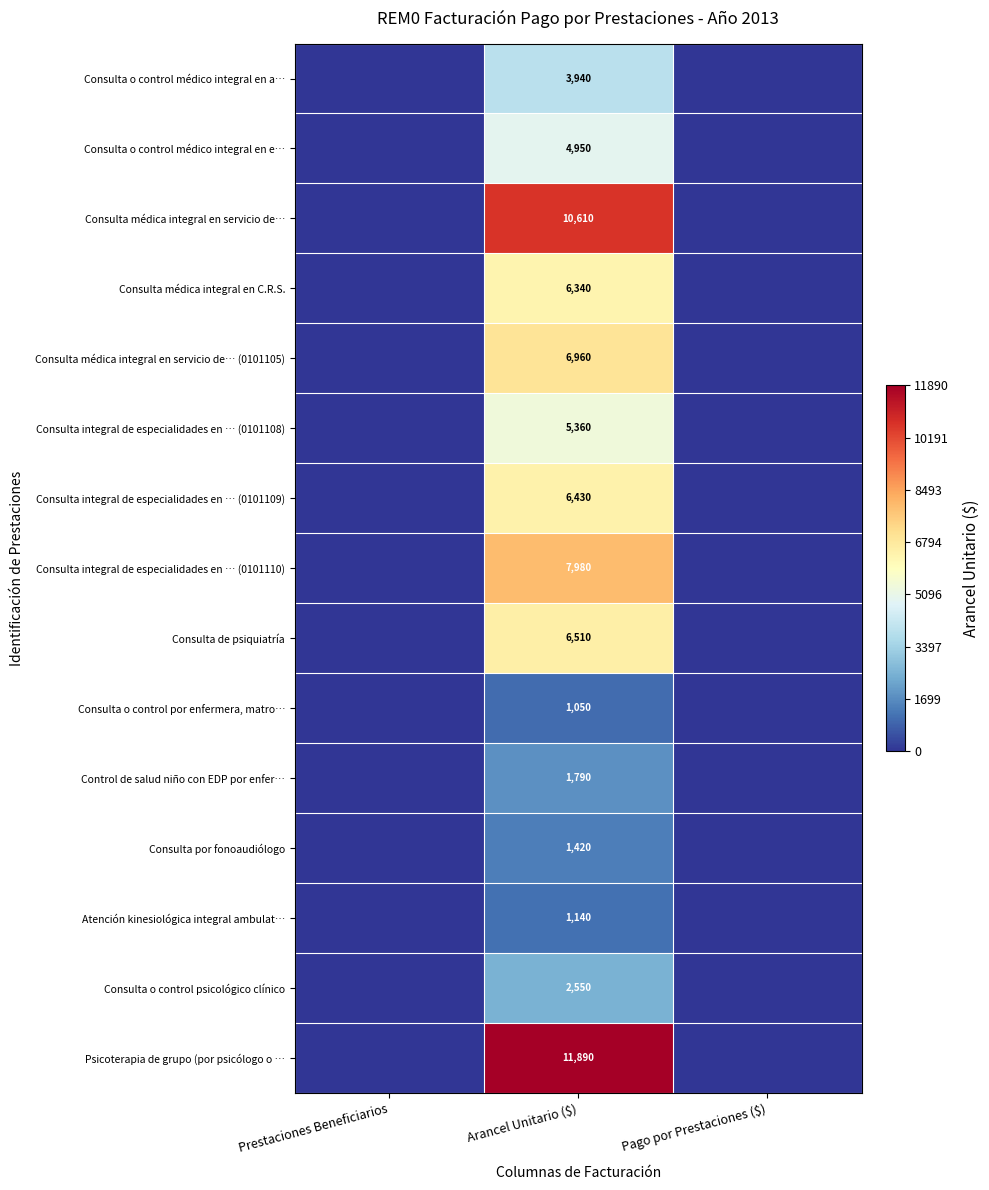

True or false: Consulta integral de especialidades en … (0101110) has a value of 1773 at Arancel Unitario ($).

False